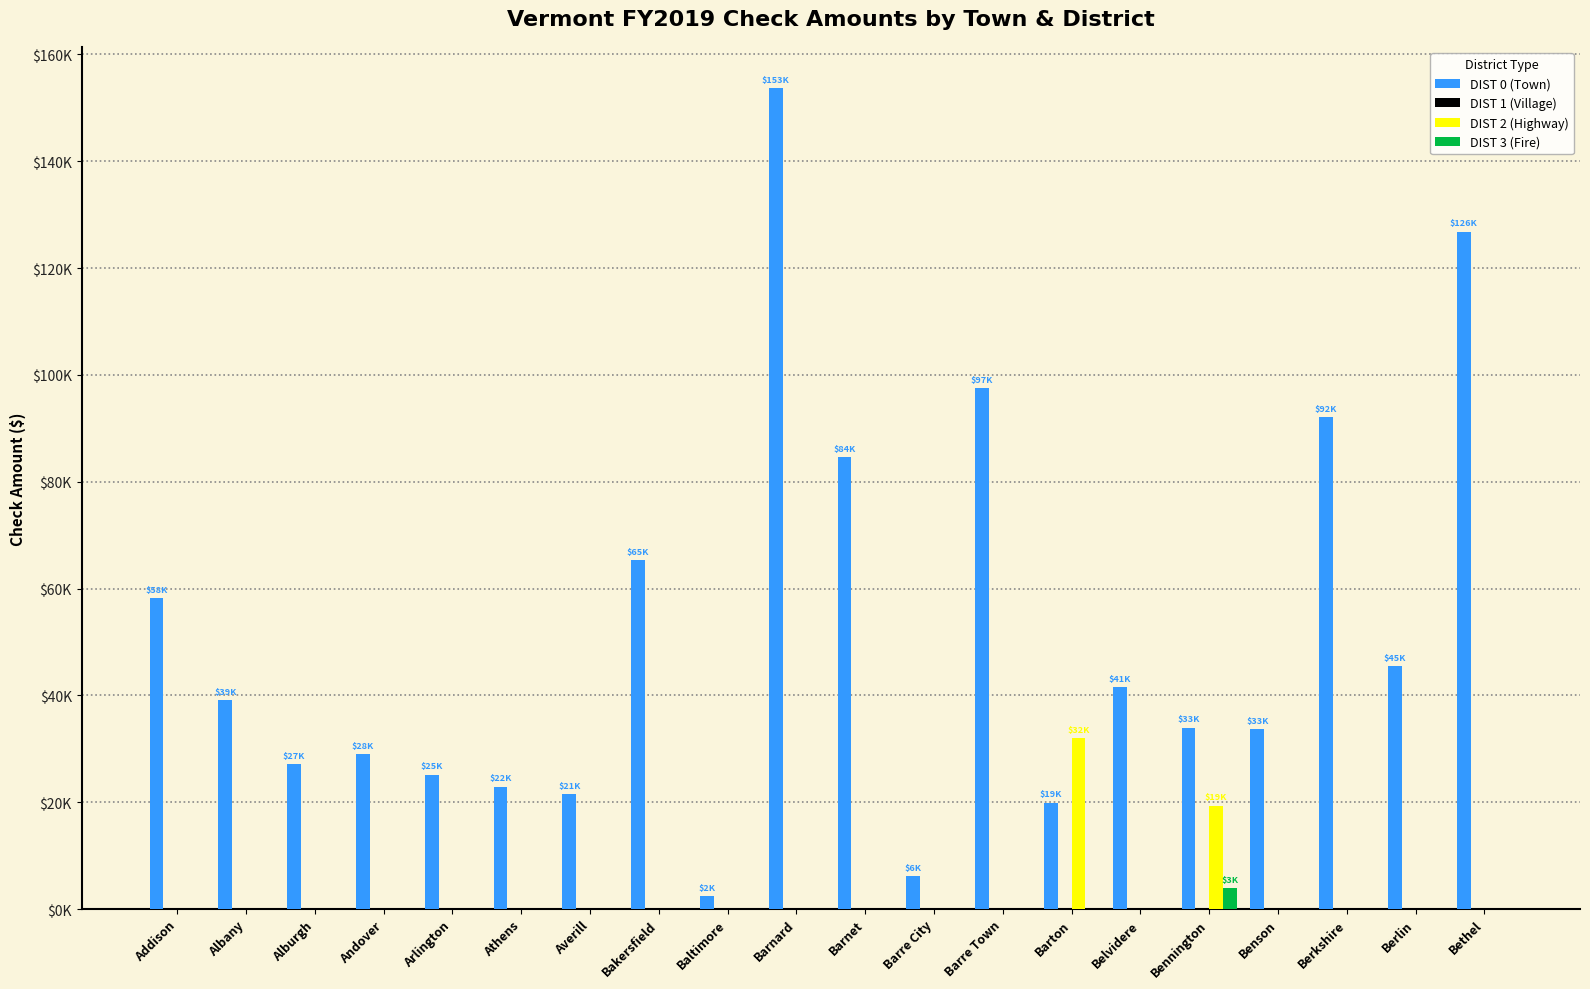

Does the chart contain stacked bars?

No